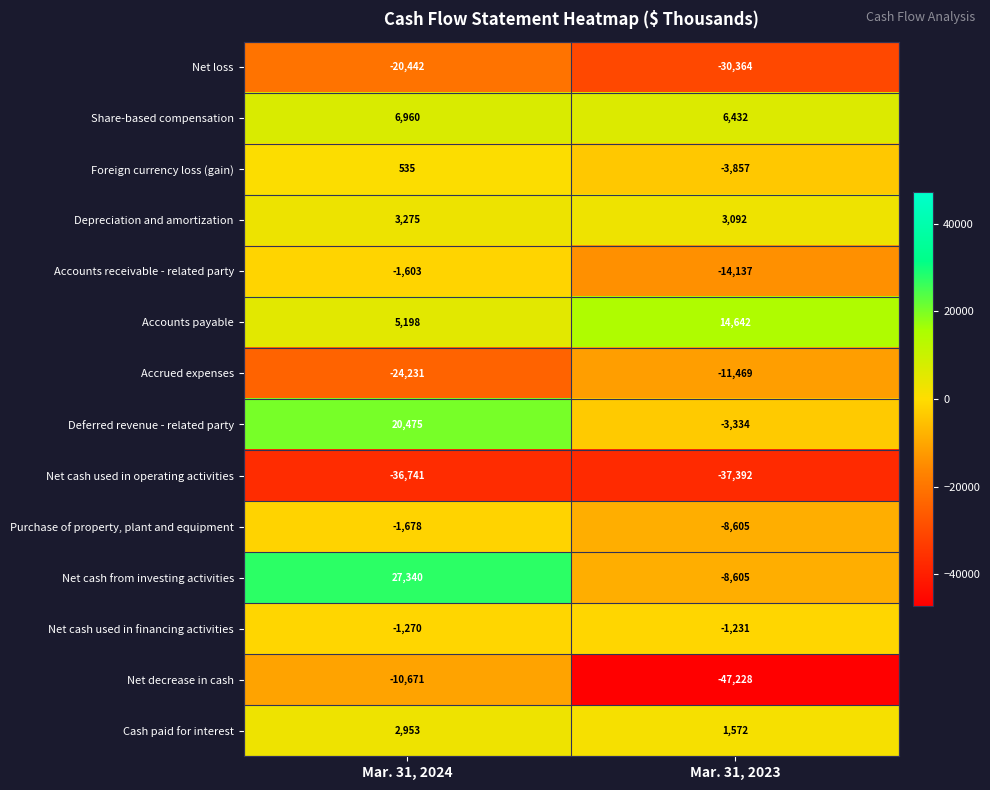

Which series changed the most between Mar. 31, 2024 and Mar. 31, 2023?

Net decrease in cash